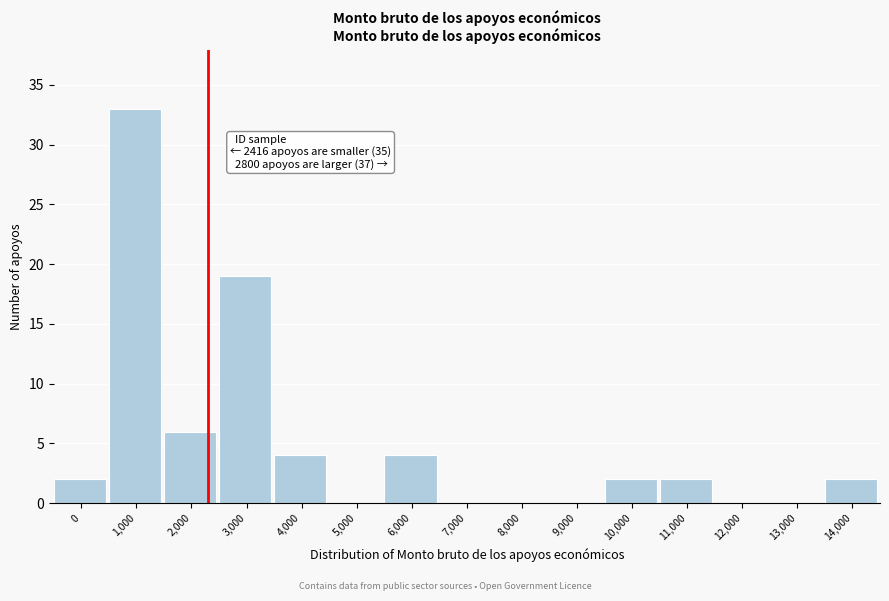

Reading right to left, extract all data points from this chart.

14,000=2	13,000=0	12,000=0	11,000=2	10,000=2	9,000=0	8,000=0	7,000=0	6,000=4	5,000=0	4,000=4	3,000=19	2,000=6	1,000=33	0=2